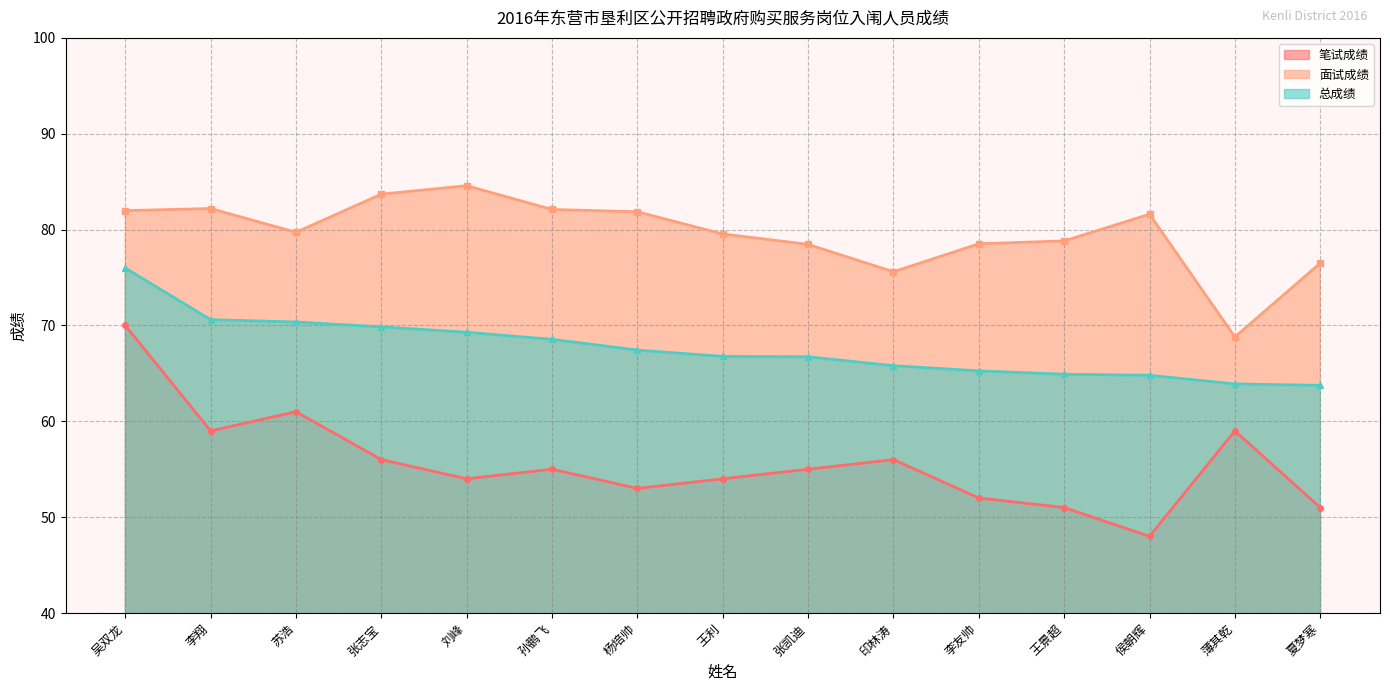

At 吴双龙, list the series in order from smallest to largest.

笔试成绩, 总成绩, 面试成绩